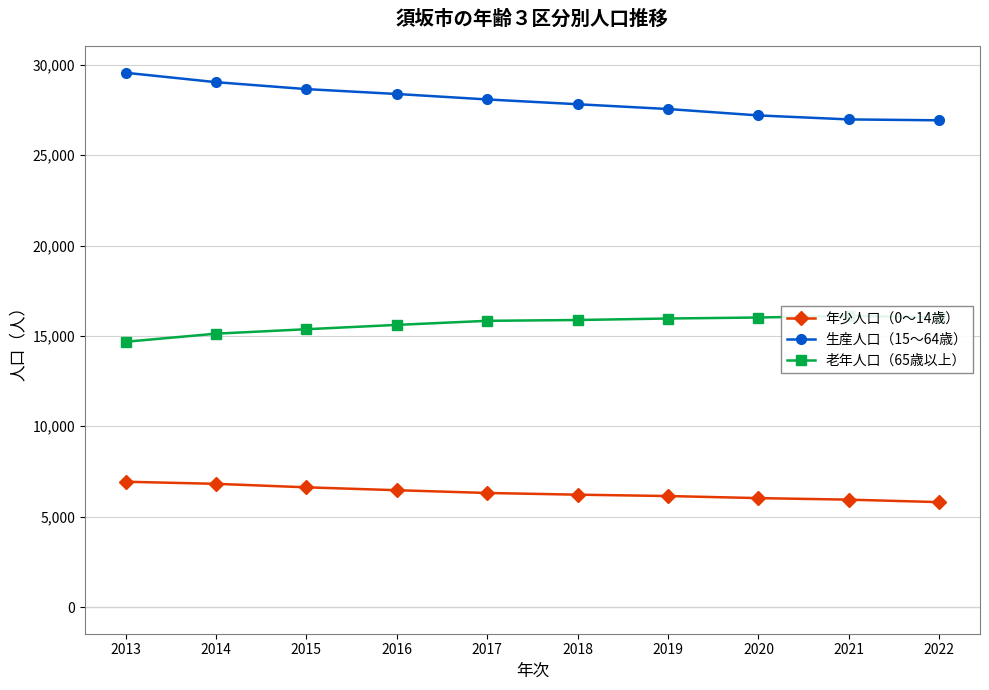

Between 2014 and 2020, which is larger?

2014